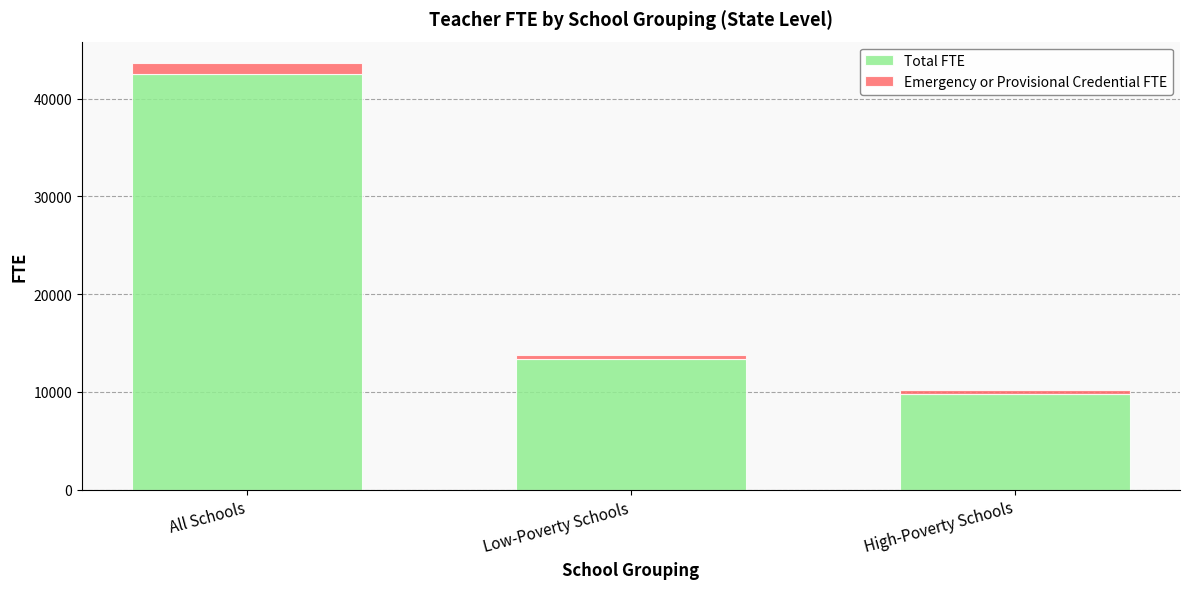

The value of Total FTE at Low-Poverty Schools is 13399.8. True or false?

True